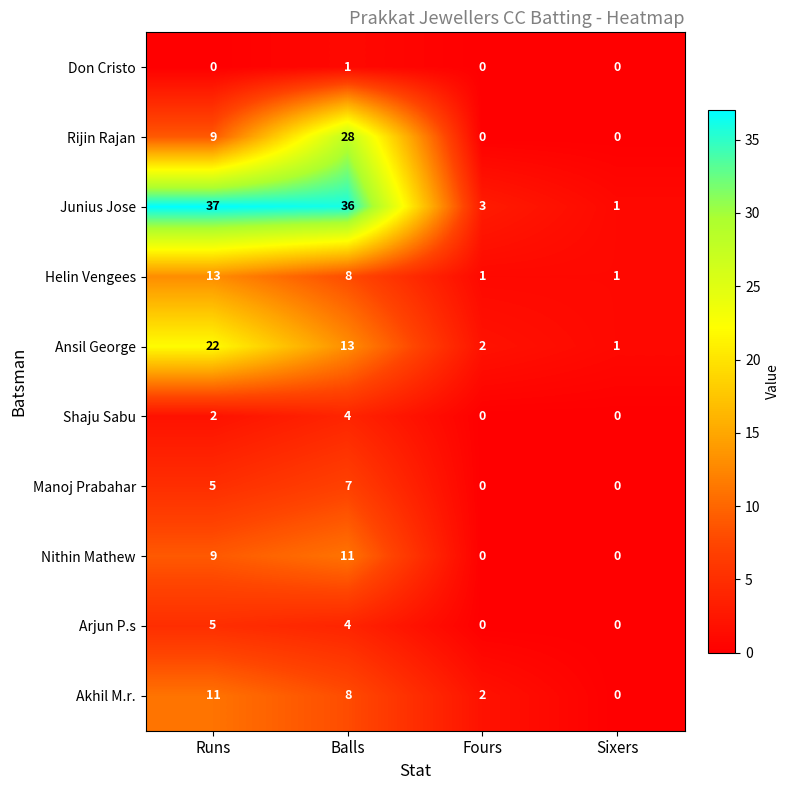

What is the spread (max minus min) of values at Balls?

35